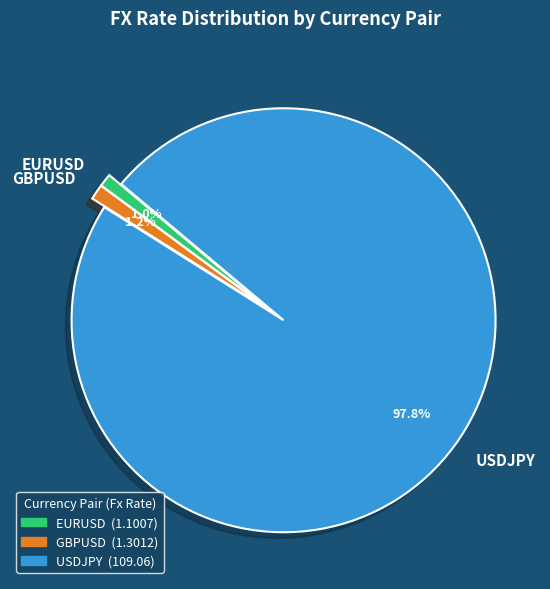

Count the number of slices in the pie.

3